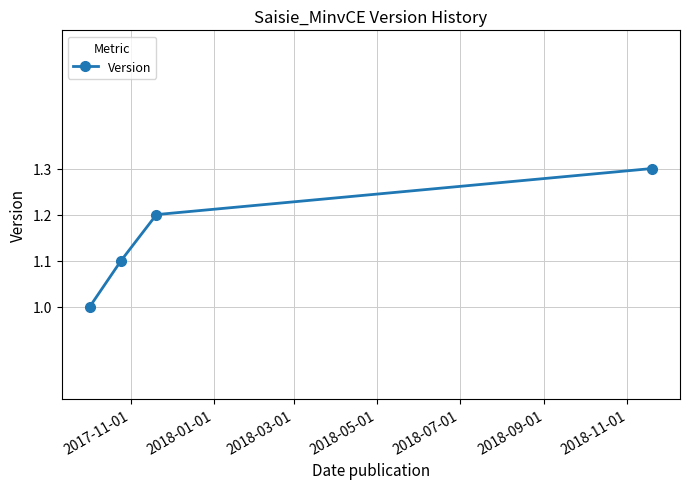

What is the sum of all values?

4.6